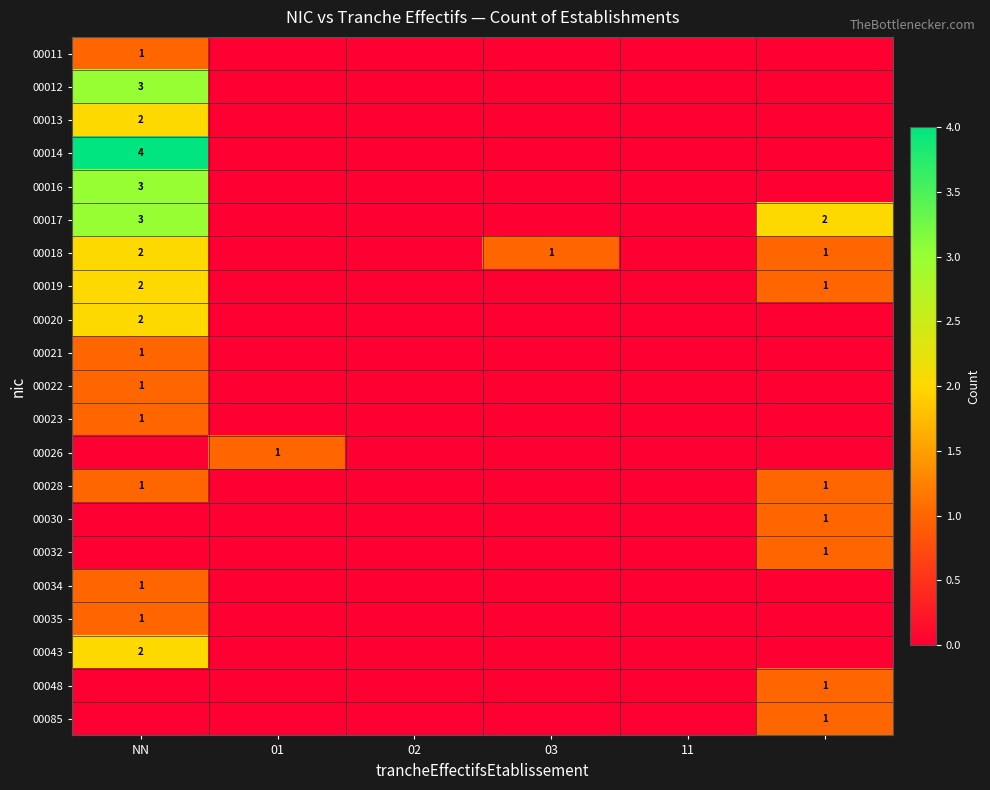

The value of 00016 at 11 is -2. True or false?

False